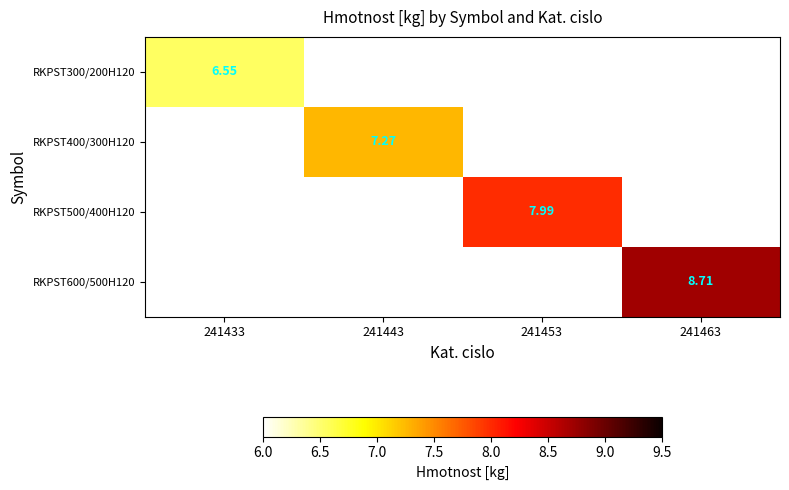

How many distinct data groups are displayed?

4